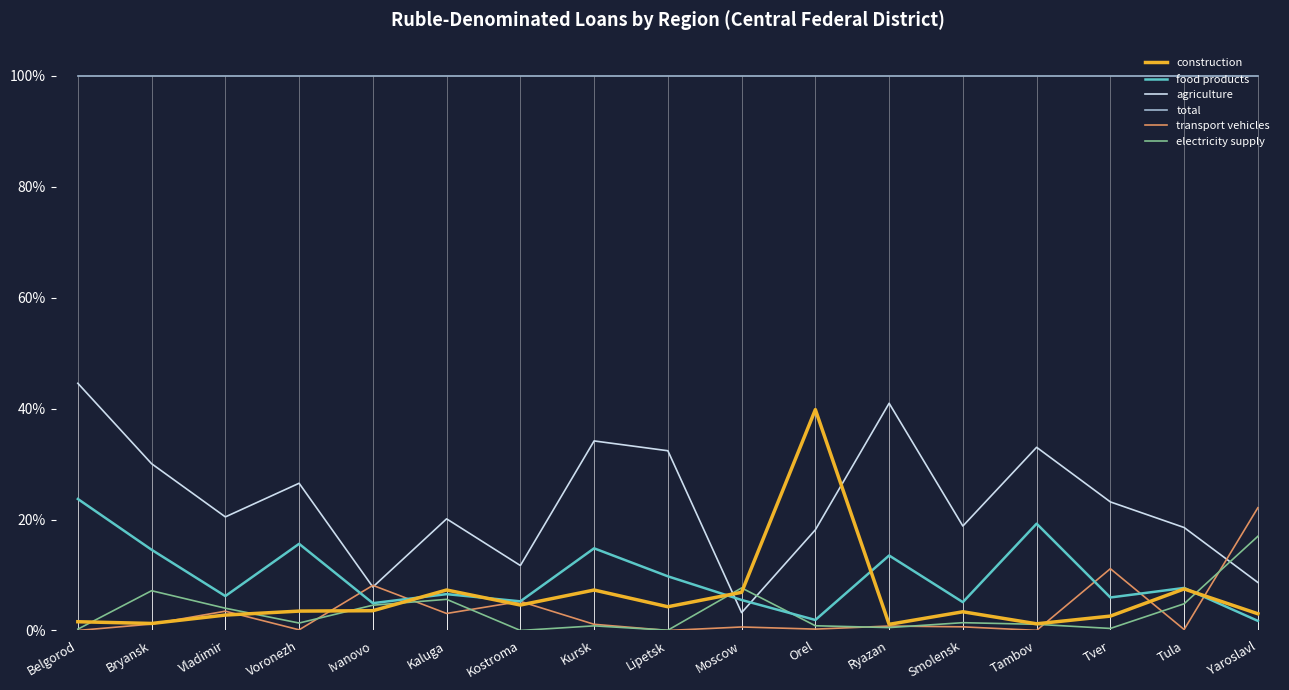

What is the highest value of the transport vehicles series?

0.2